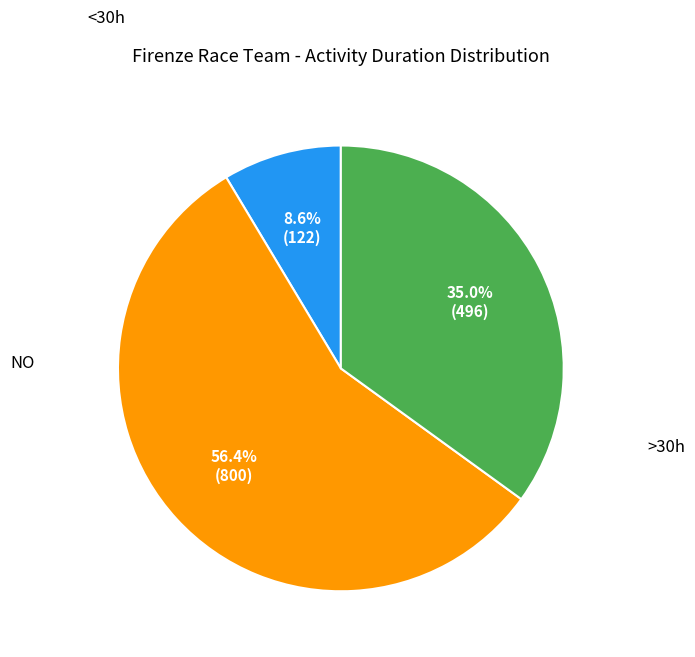

Is there any slice that represents more than half of the pie?

Yes